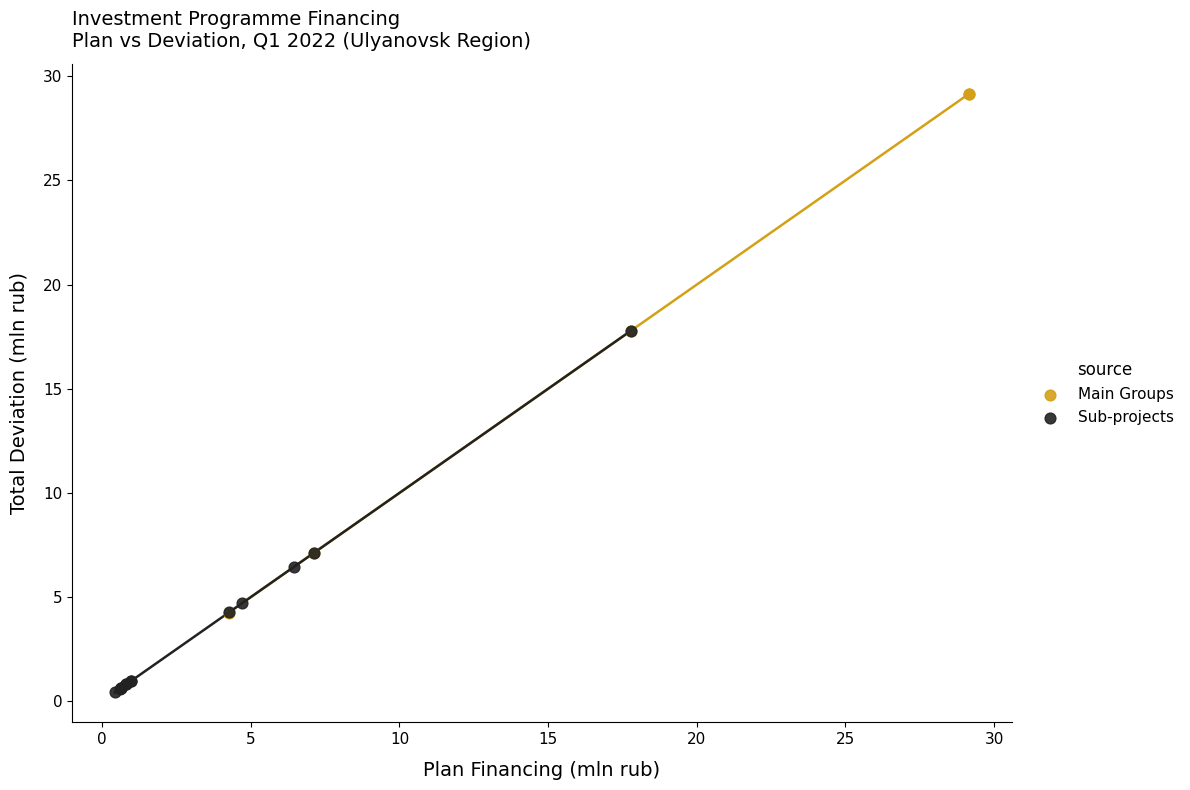

Which series reaches the maximum Y coordinate?

Main Groups